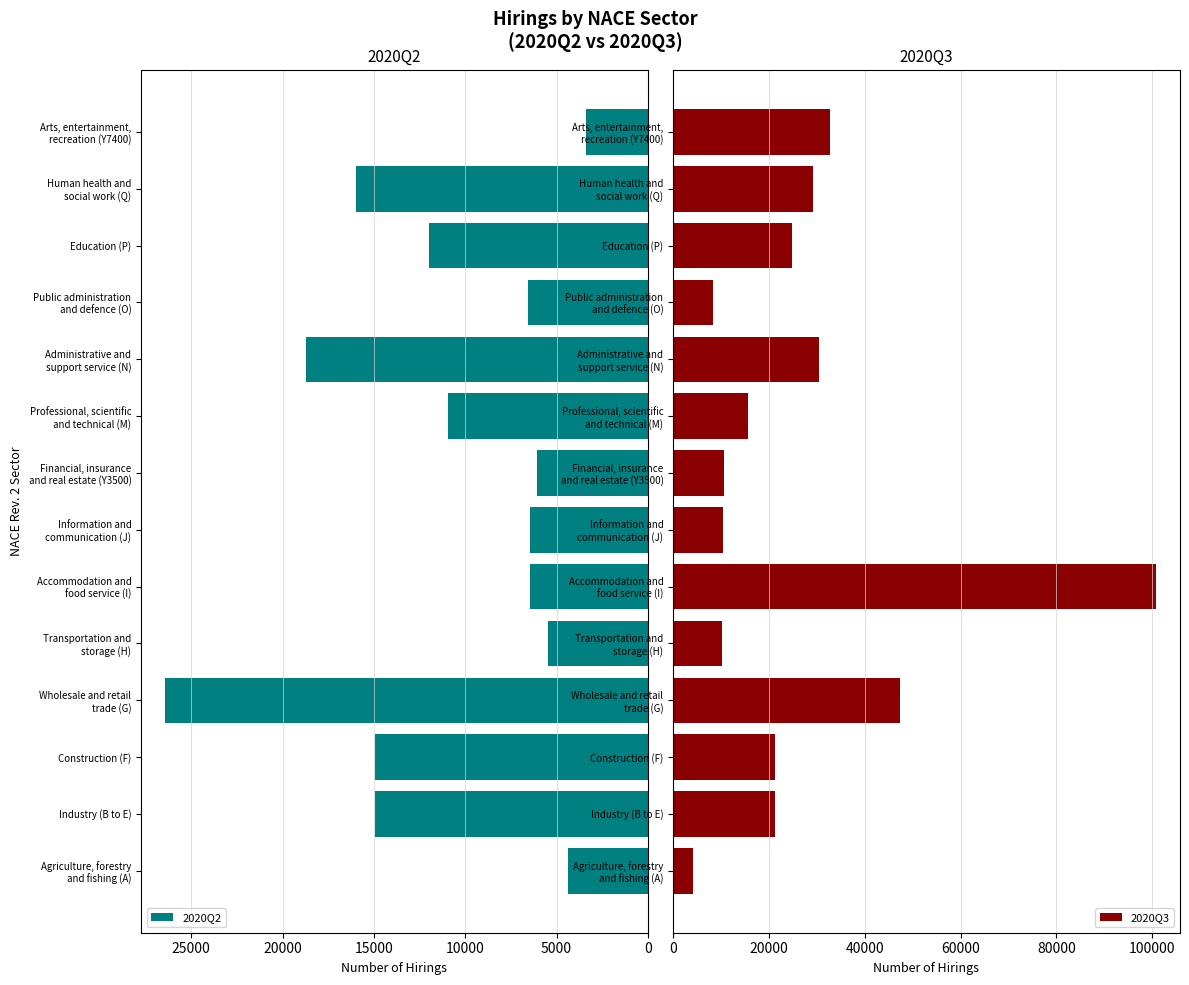

How many data points in 2020Q2 are less than 10937?

7